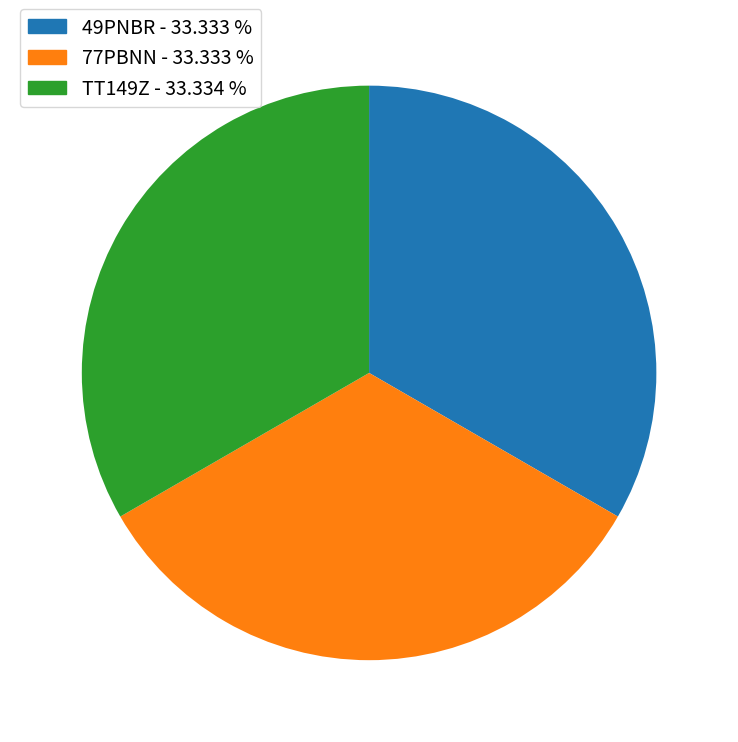

Is the sum of TT149Z - 33.334 % and 49PNBR - 33.333 % greater than half?

Yes